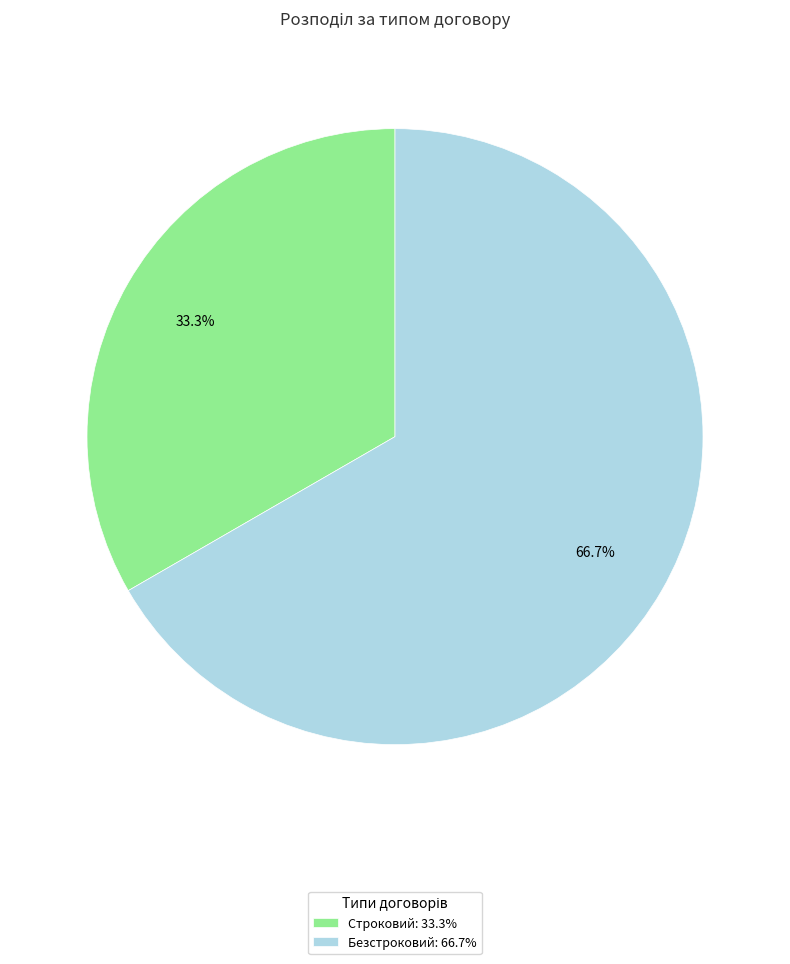

What is the ratio of the value at Строковий to the value at Безстроковий?

0.5